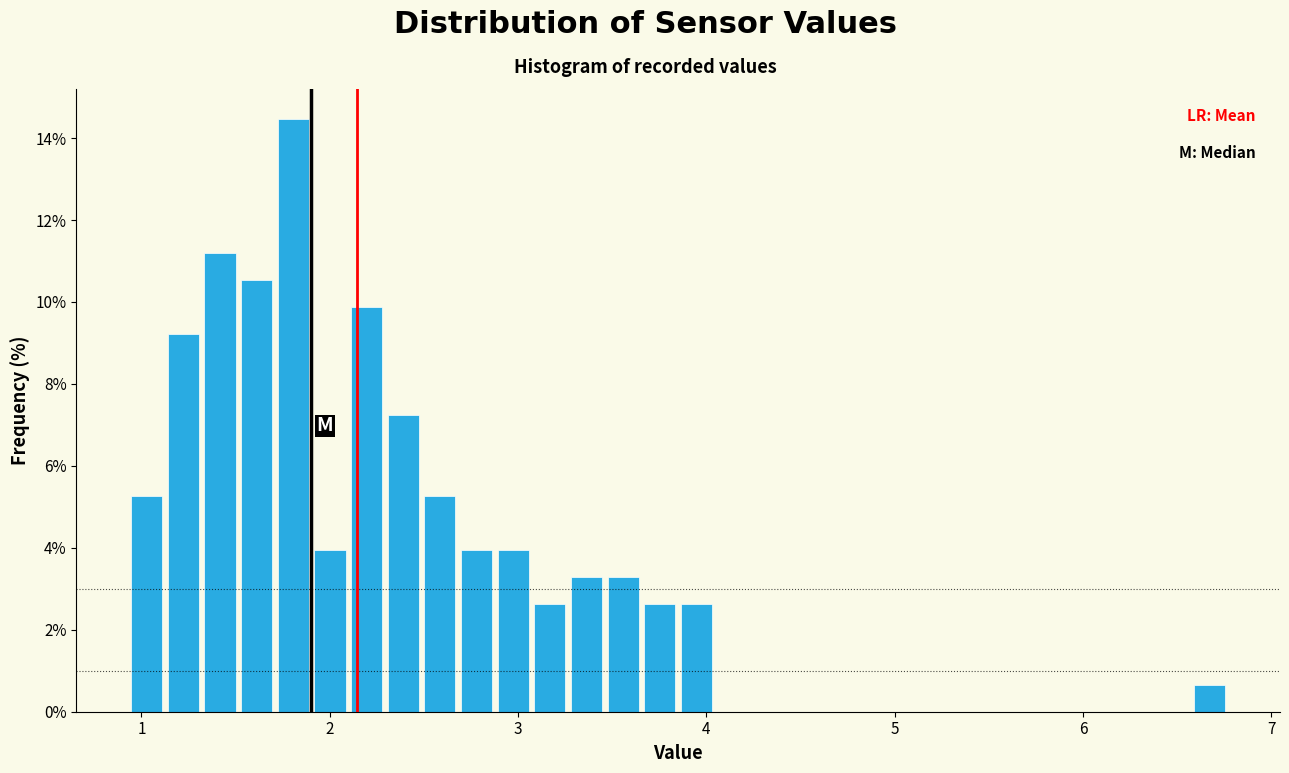

Around what value on the x-axis is the tallest bar? Give the approximate position of its centre, as read against the axis.

1.8